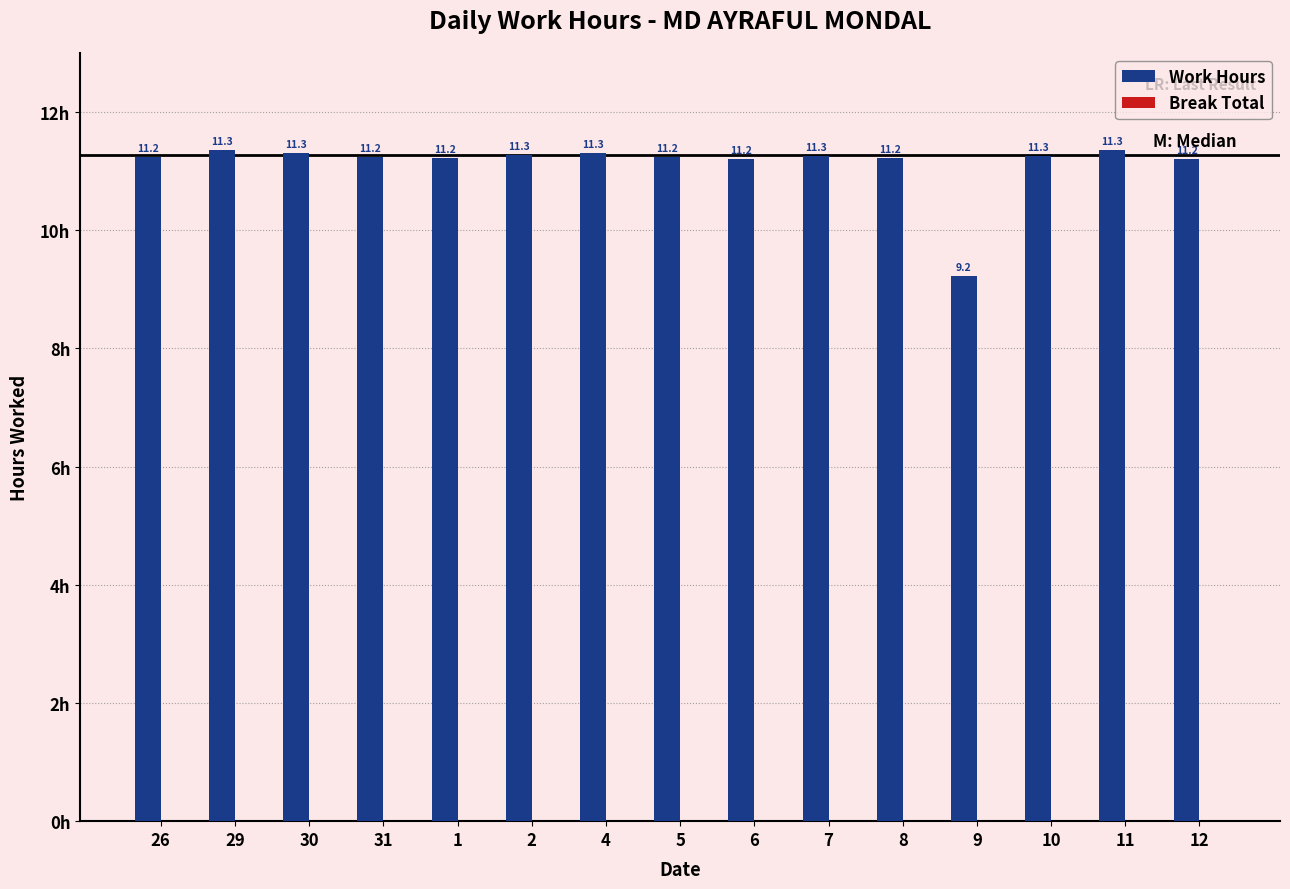

What is the change in value from 8 to 11?

+0.1